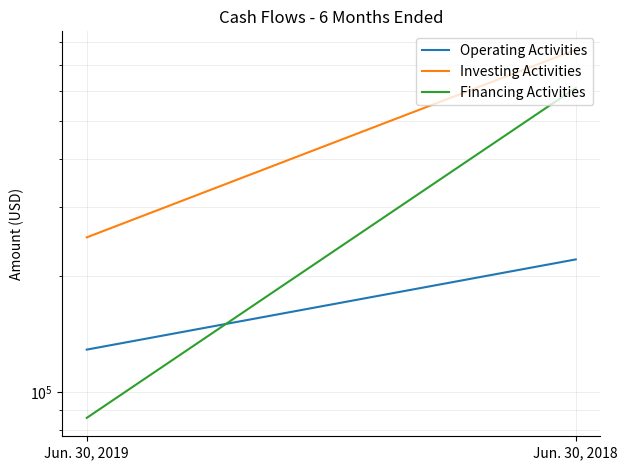

Which category has the highest value in the Investing Activities series?

Jun. 30, 2018